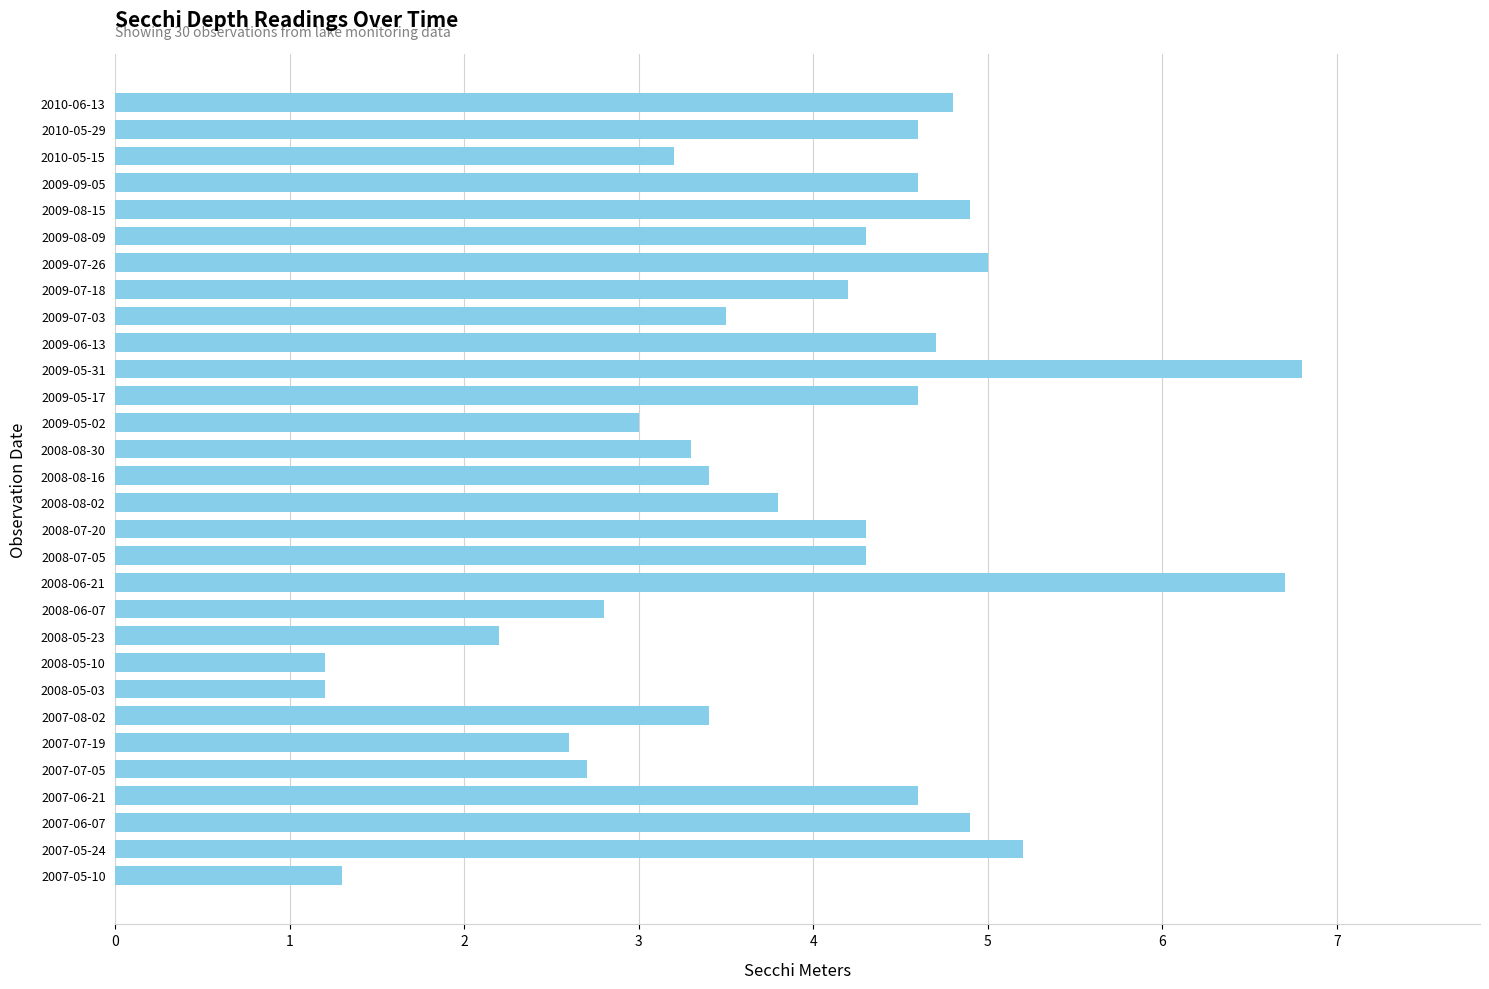

Reading bottom to top, list all the values displayed in this chart.

2007-05-10=1.3	2007-05-24=5.2	2007-06-07=4.9	2007-06-21=4.6	2007-07-05=2.7	2007-07-19=2.6	2007-08-02=3.4	2008-05-03=1.2	2008-05-10=1.2	2008-05-23=2.2	2008-06-07=2.8	2008-06-21=6.7	2008-07-05=4.3	2008-07-20=4.3	2008-08-02=3.8	2008-08-16=3.4	2008-08-30=3.3	2009-05-02=3.0	2009-05-17=4.6	2009-05-31=6.8	2009-06-13=4.7	2009-07-03=3.5	2009-07-18=4.2	2009-07-26=5.0	2009-08-09=4.3	2009-08-15=4.9	2009-09-05=4.6	2010-05-15=3.2	2010-05-29=4.6	2010-06-13=4.8